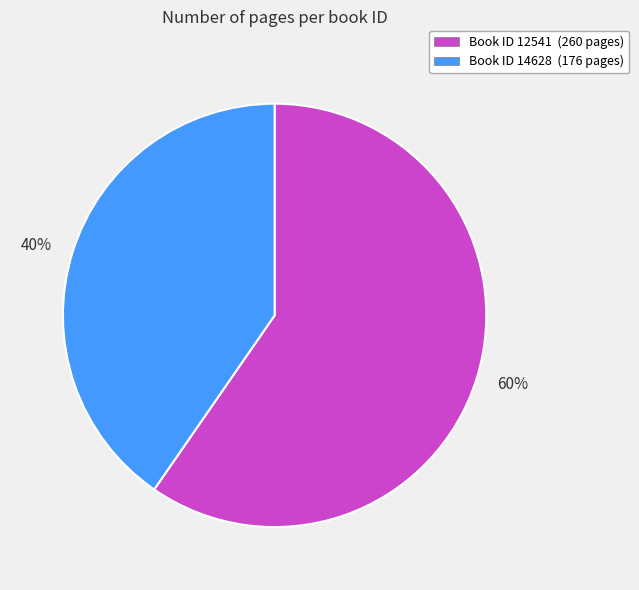

Is there any slice that represents more than half of the pie?

Yes